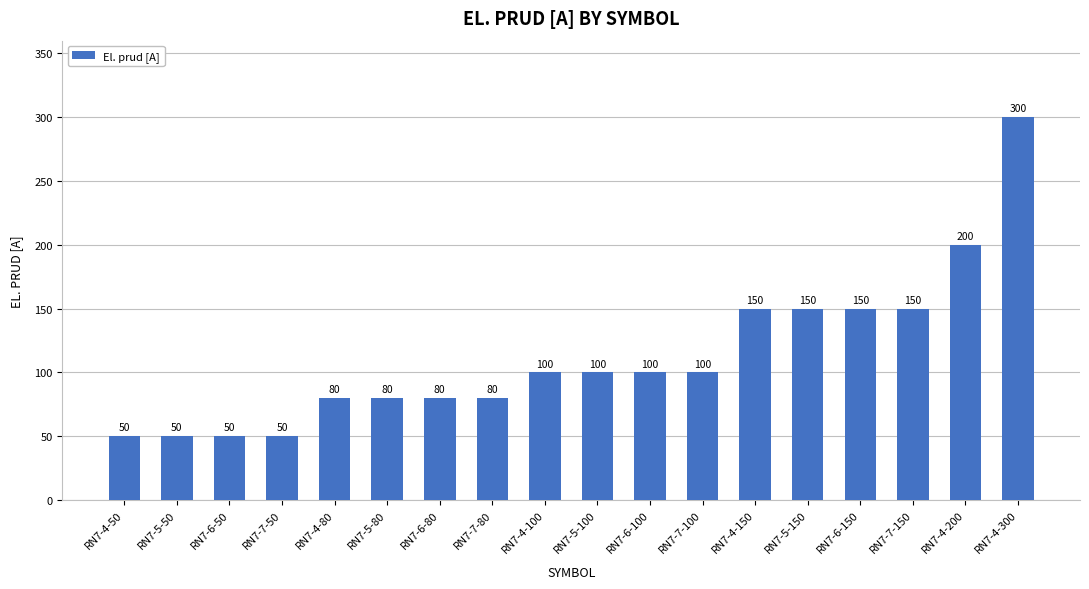

At which category does the chart reach its peak across all series?

RN7-4-300